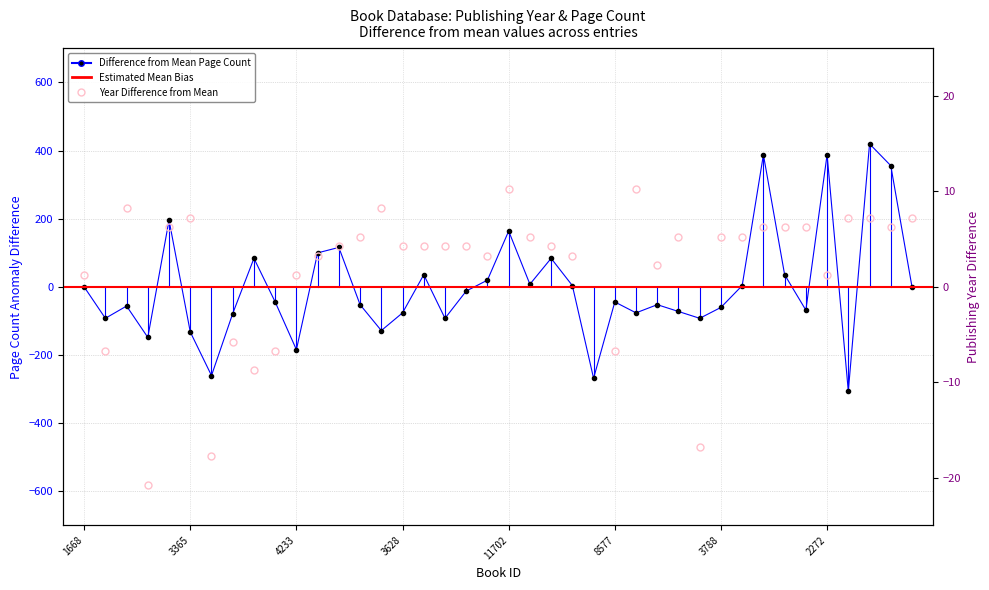

Does the chart have visible grid lines?

Yes